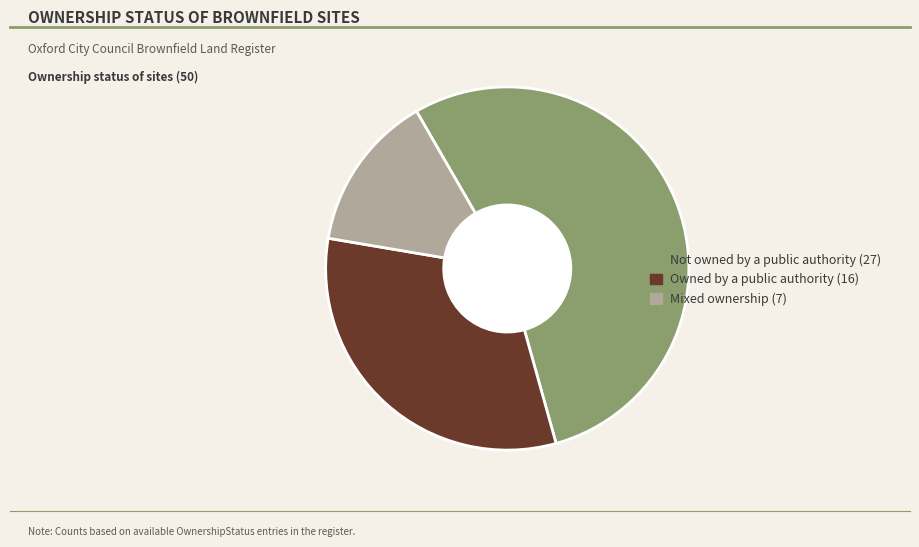

Is there any slice that represents more than half of the pie?

Yes